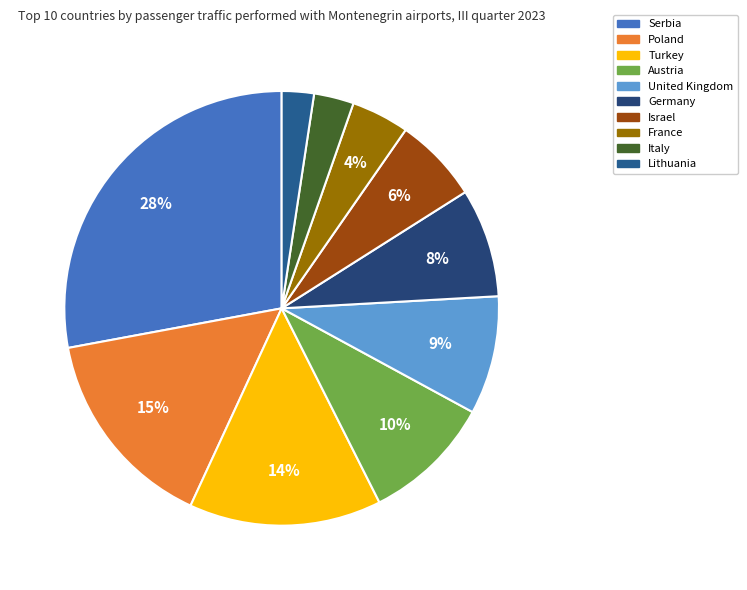

What is the change in value from Turkey to Germany?

-52862